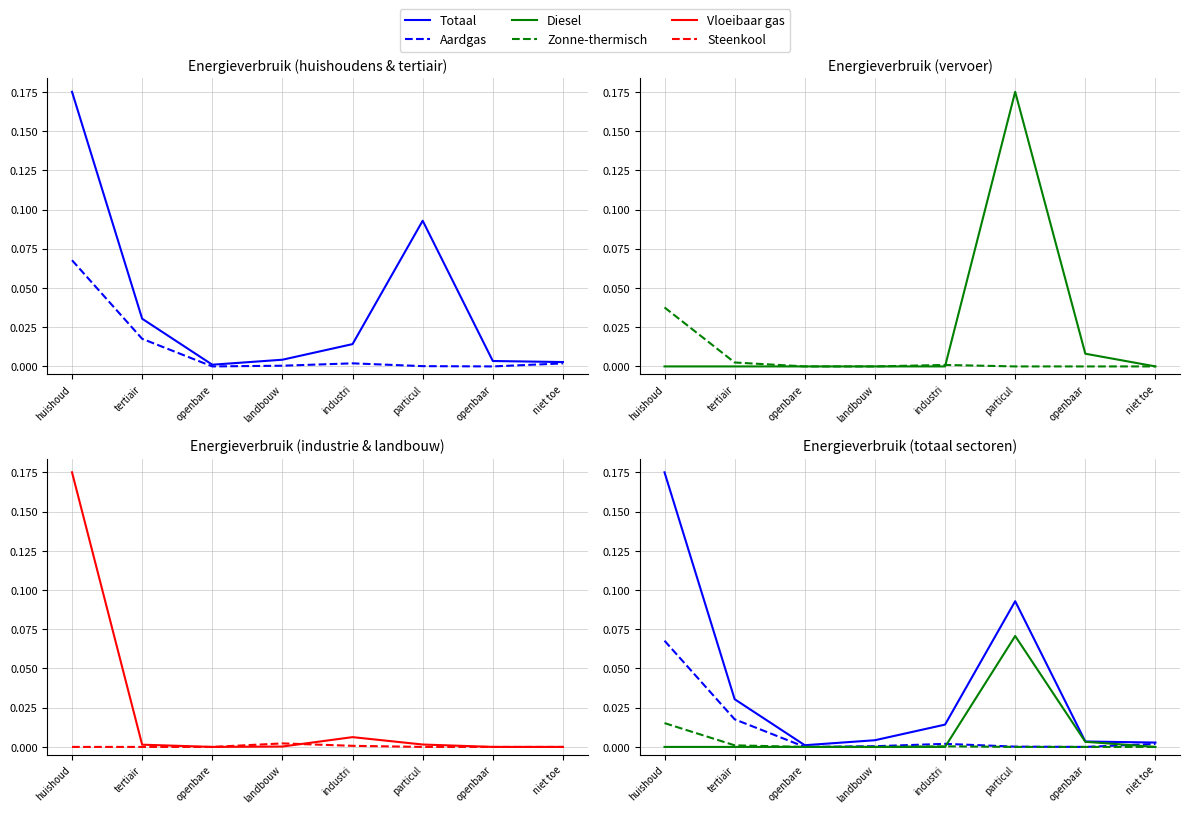

Where is Aardgas nearest to the value 0?

openbare